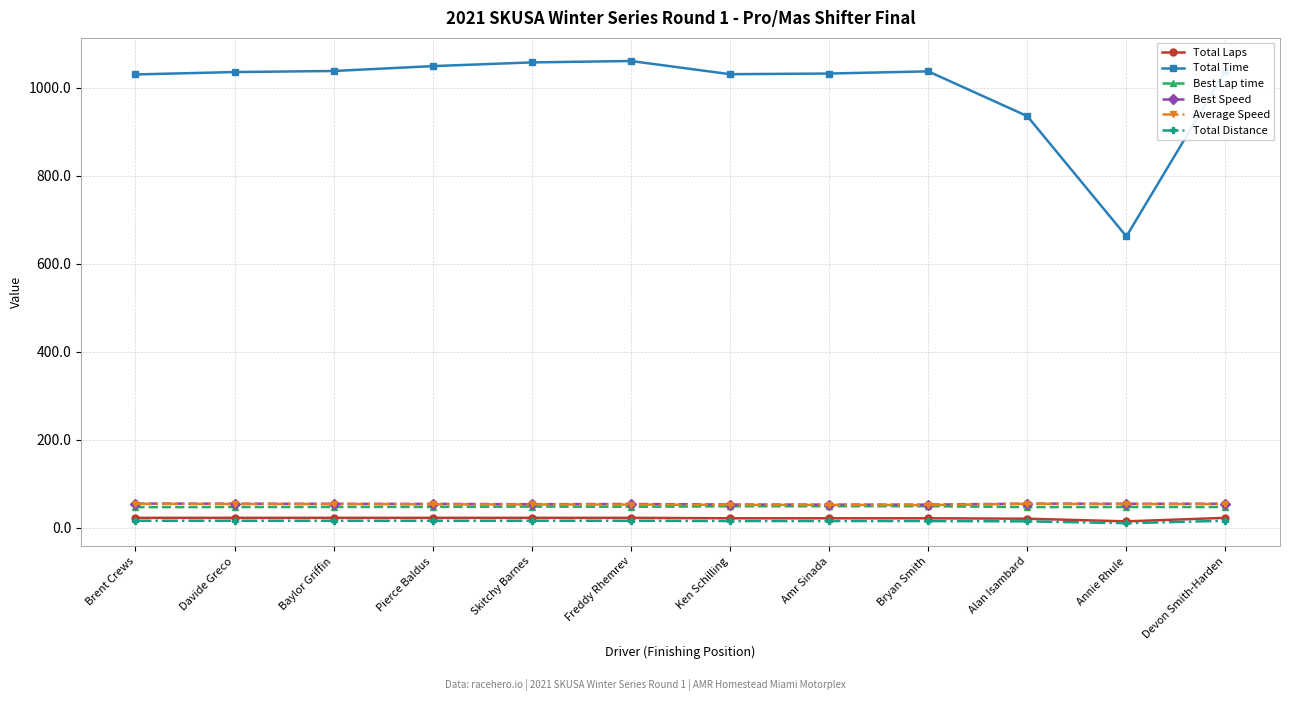

Is the value of Average Speed at Brent Crews greater than the value of Total Time at Davide Greco?

No